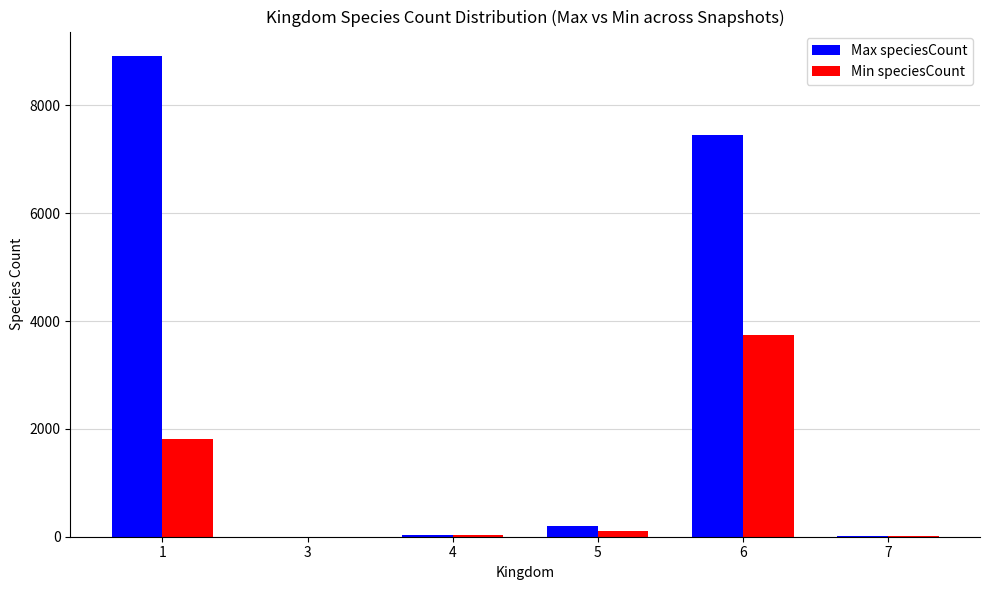

Are the bars grouped side by side (vs. stacked)?

Yes